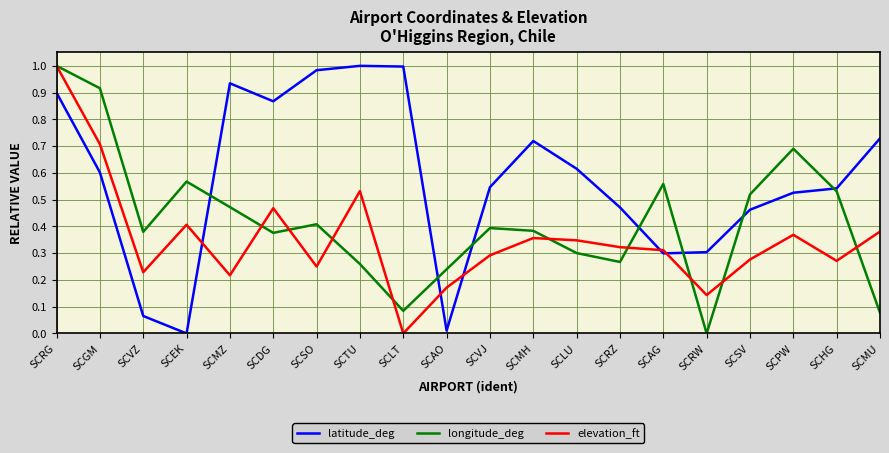

Rank the series at SCLT from highest to lowest value.

latitude_deg, longitude_deg, elevation_ft